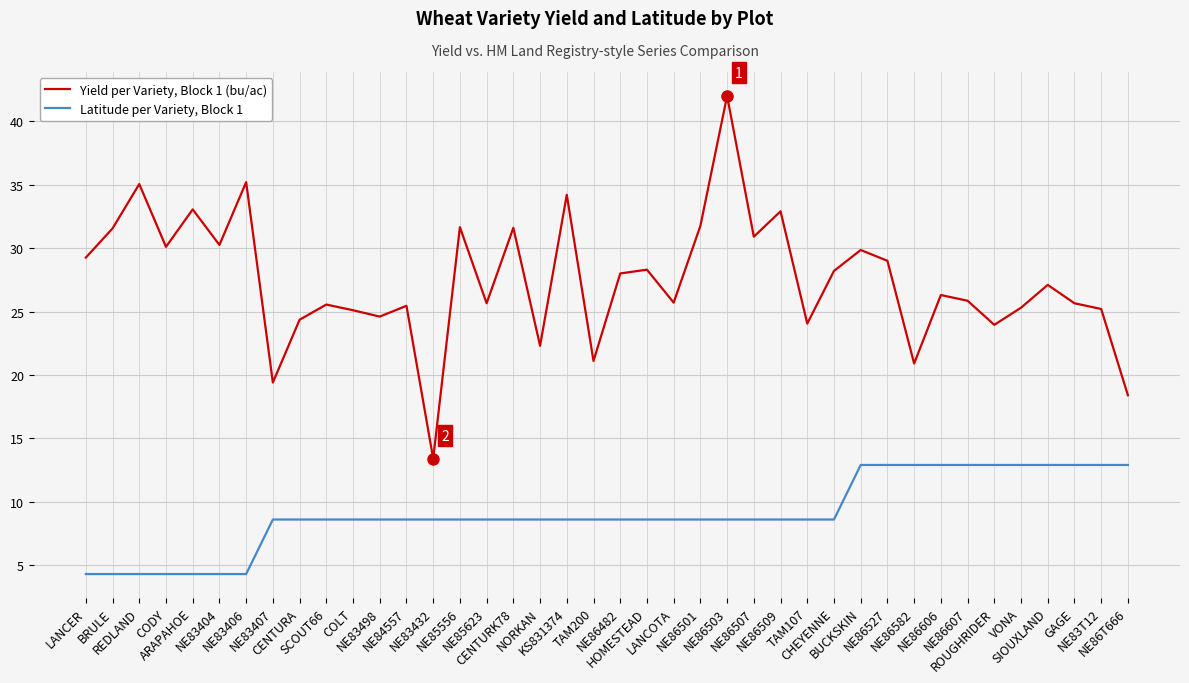

Is the value of Yield per Variety, Block 1 (bu/ac) at SCOUT66 greater than the value of Latitude per Variety, Block 1 at TAM107?

Yes